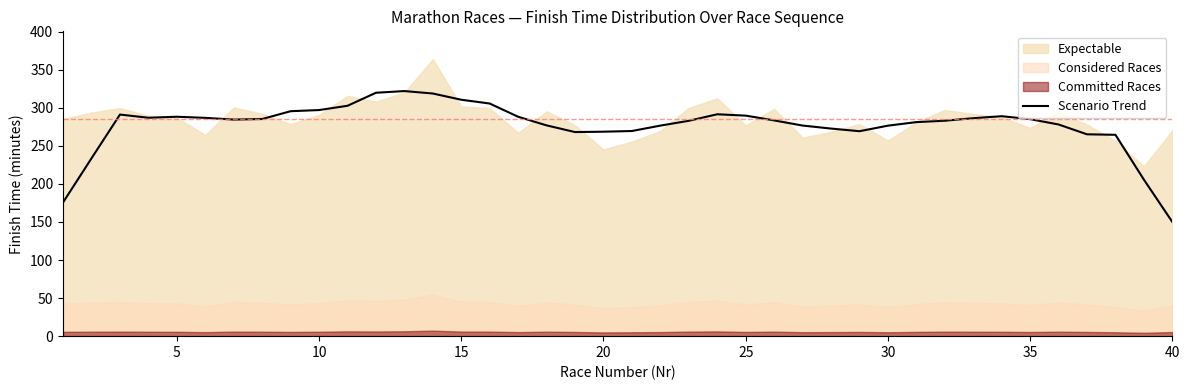

How many interior local peaks (higher than both neighbors) does the data have?

5